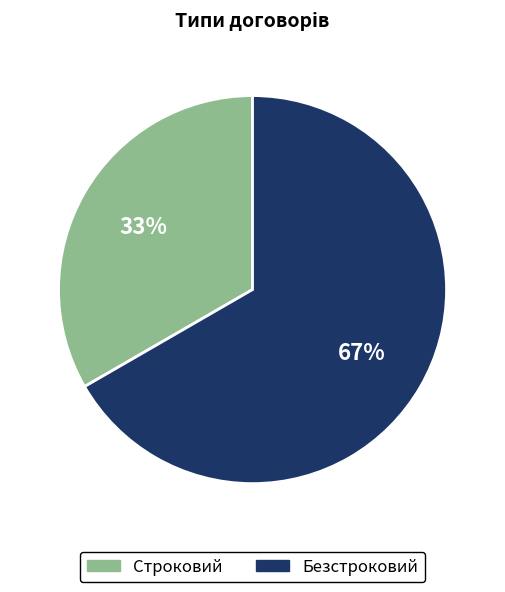

The Строковий slice represents 33% of the pie. True or false?

True